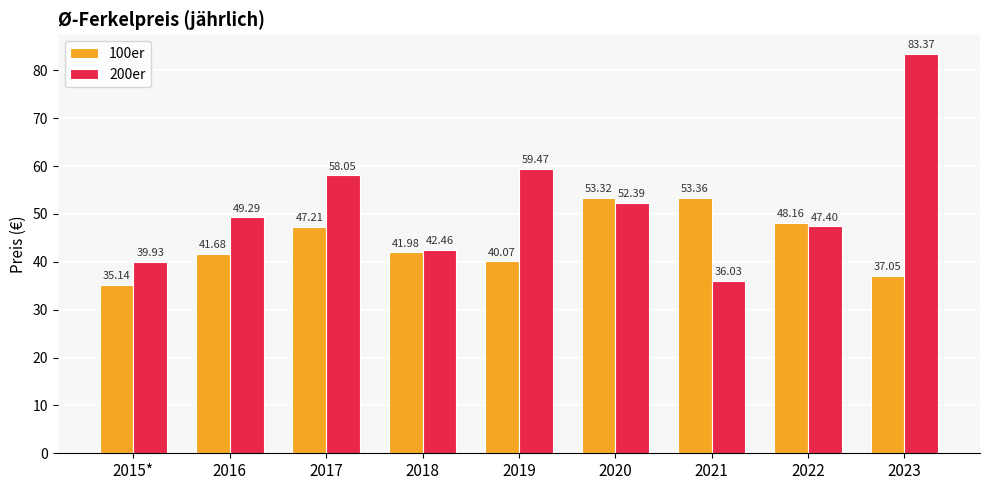

What position from the left is 2018?

4